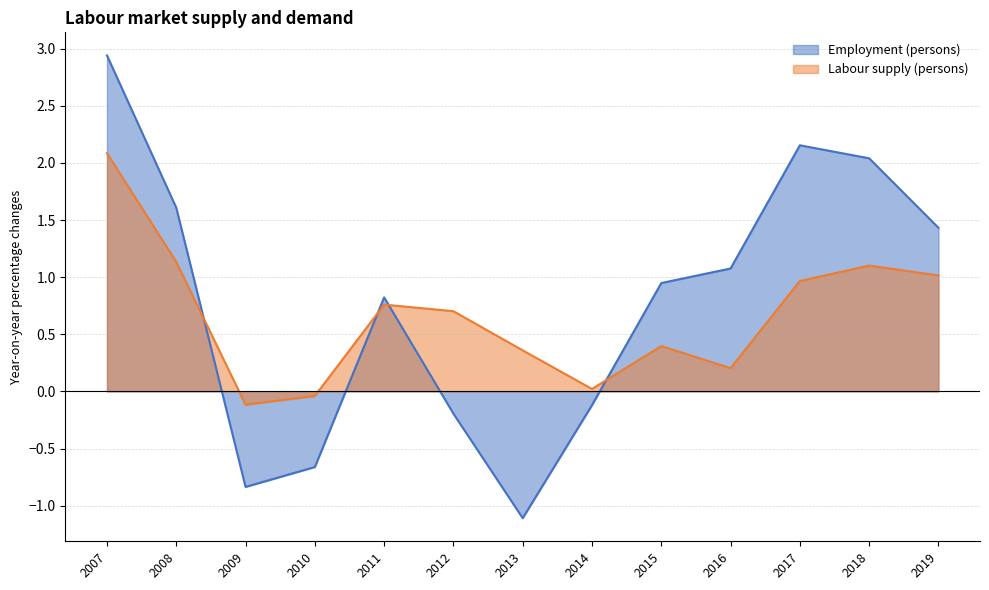

How many negative values does the Labour supply (persons) series have?

2